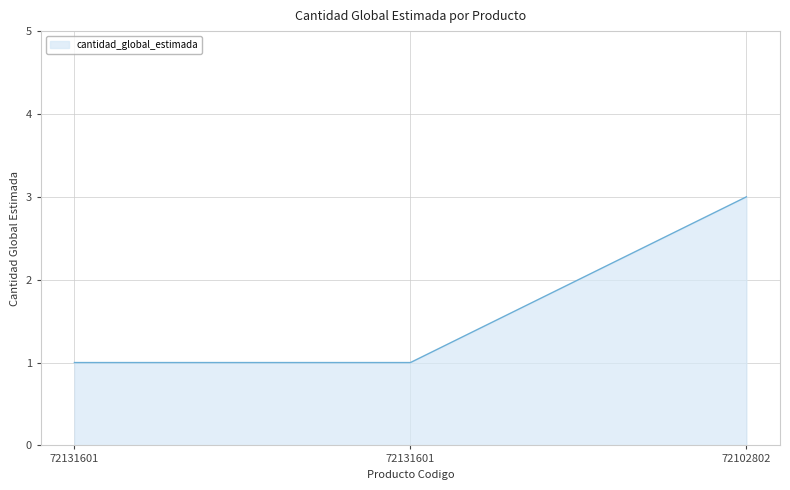

Does the chart display data point markers on the line(s)?

No